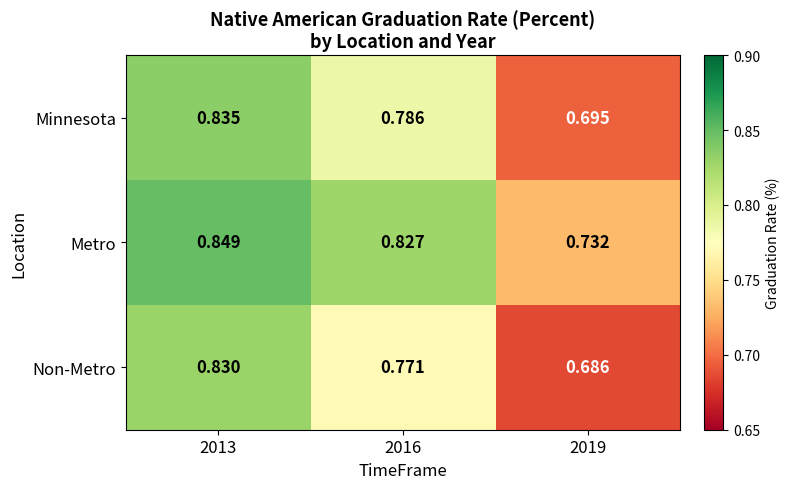

Count the number of categories in the chart.

3